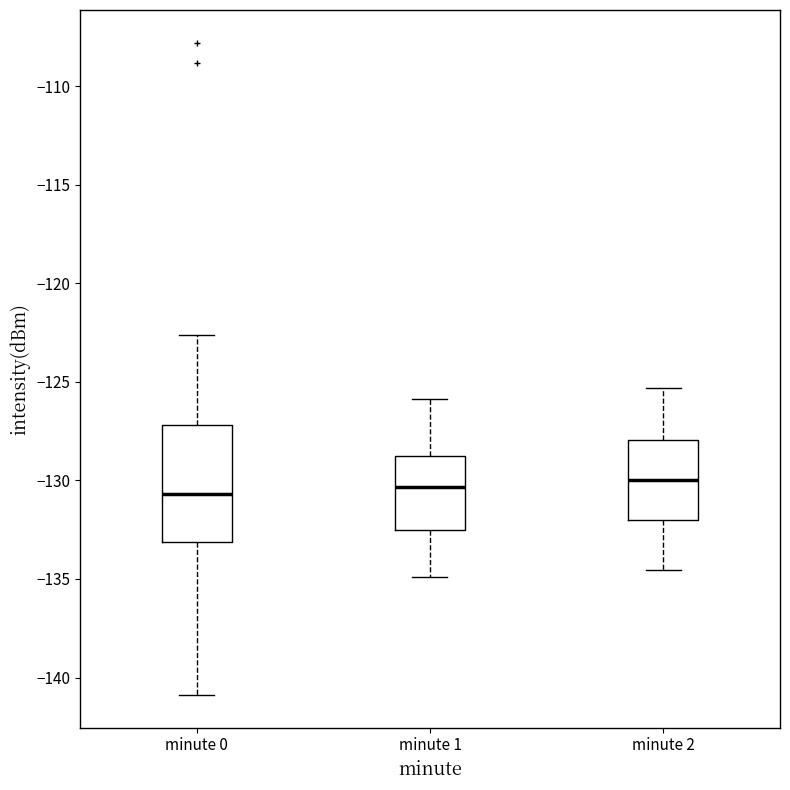

Where does the lower whisker of the box for minute 0 end on the y-axis? The values are not printed on the chart, so give them approximately, as read against the axis.

-141.0